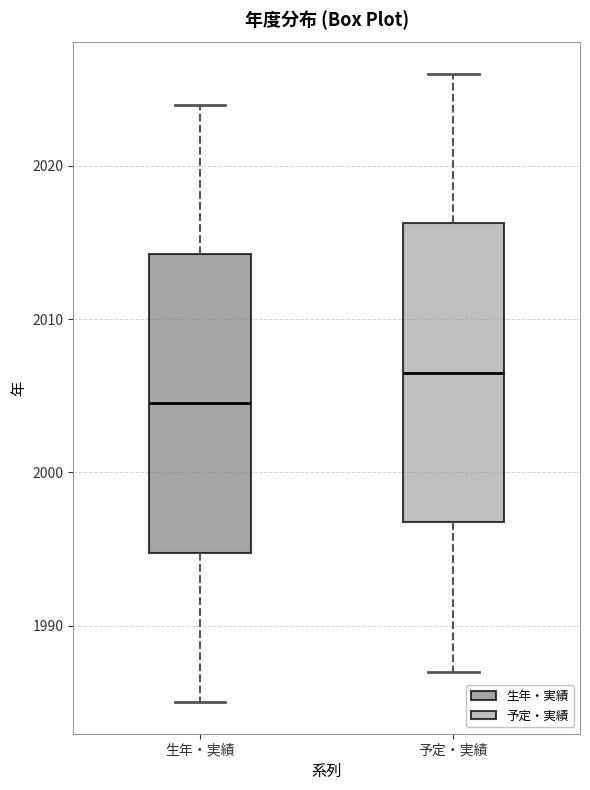

Which box's median line is the lowest?

生年・実績